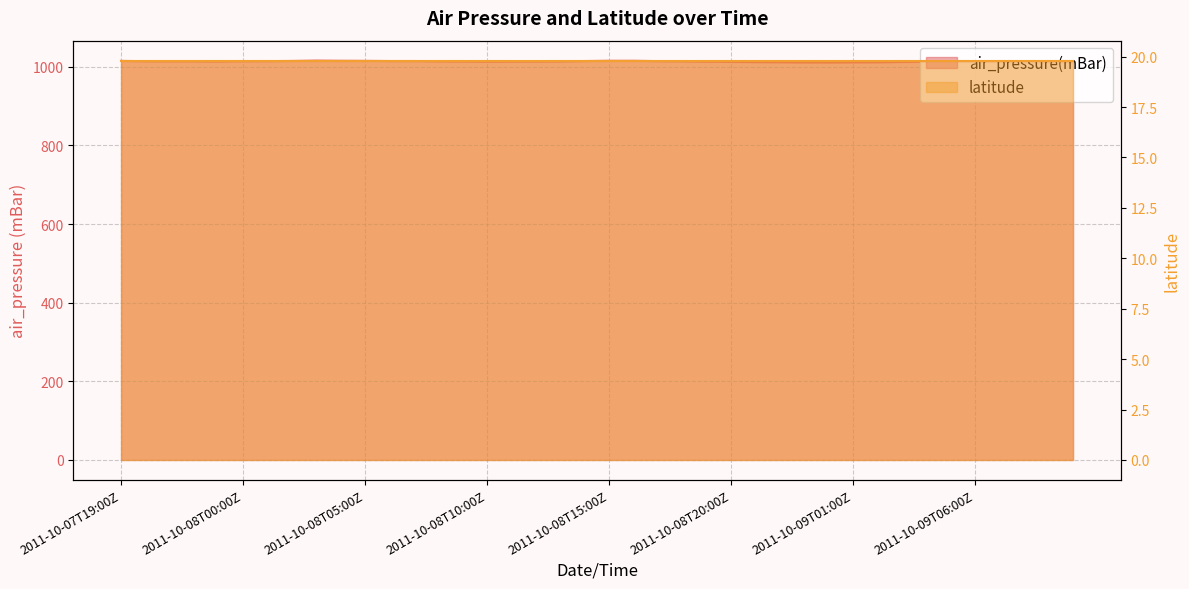

At which category does the data reach its first local peak?

2011-10-08T03:00Z